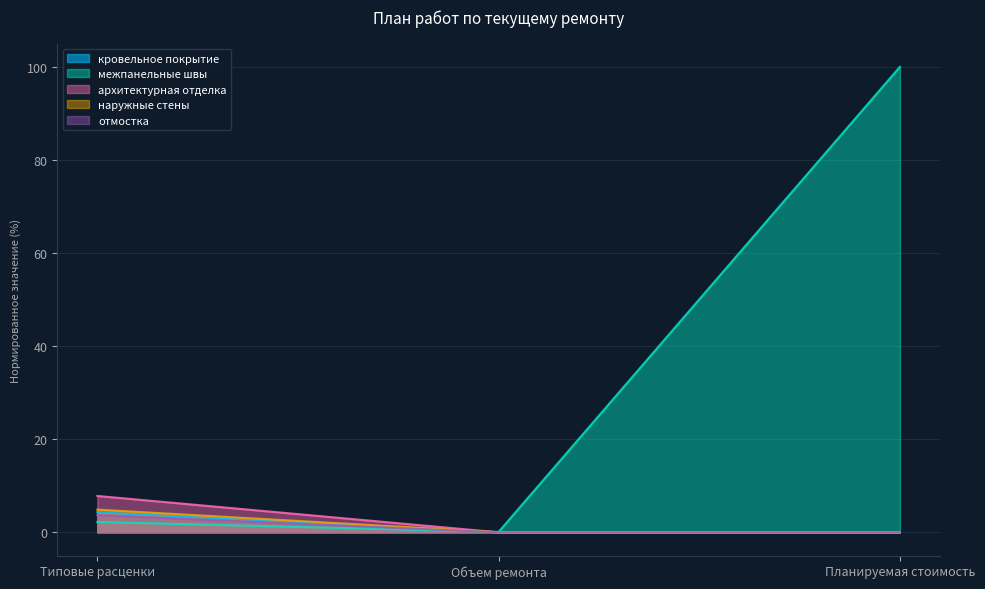

At which category does the chart reach its minimum across all series?

Объем ремонта